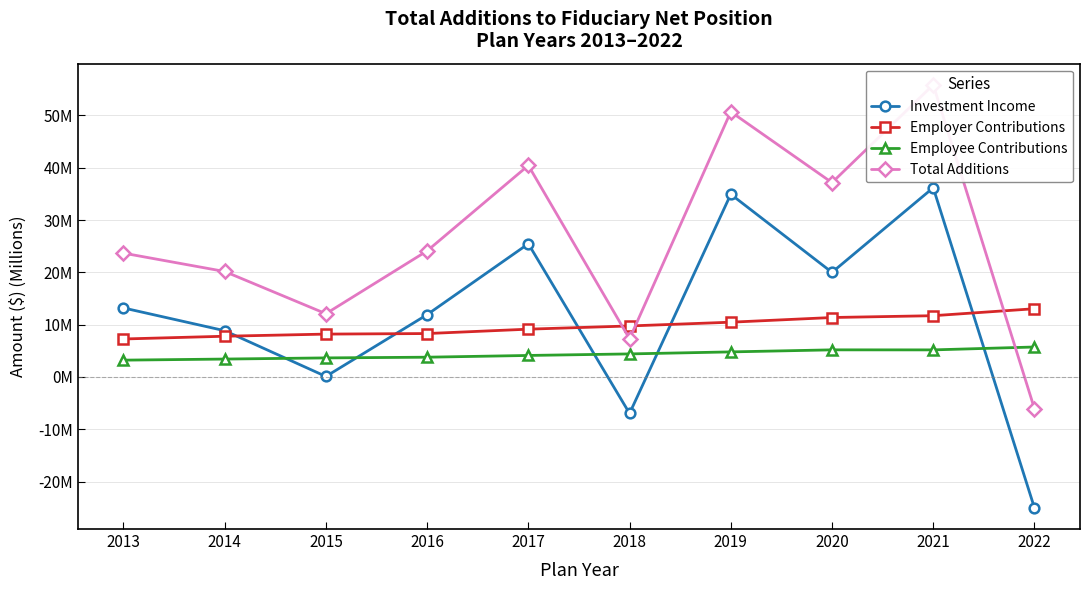

Between 2013 and 2017, which series saw the biggest shift?

Total Additions